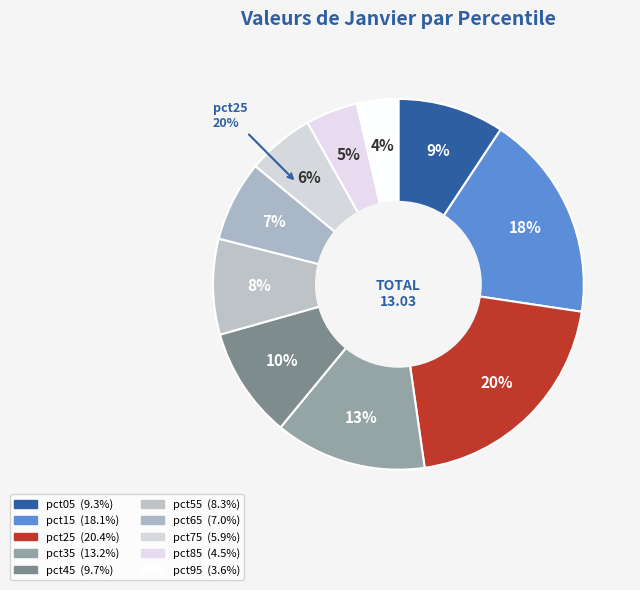

To the nearest percent, what percentage of the pie is pct05?

9%